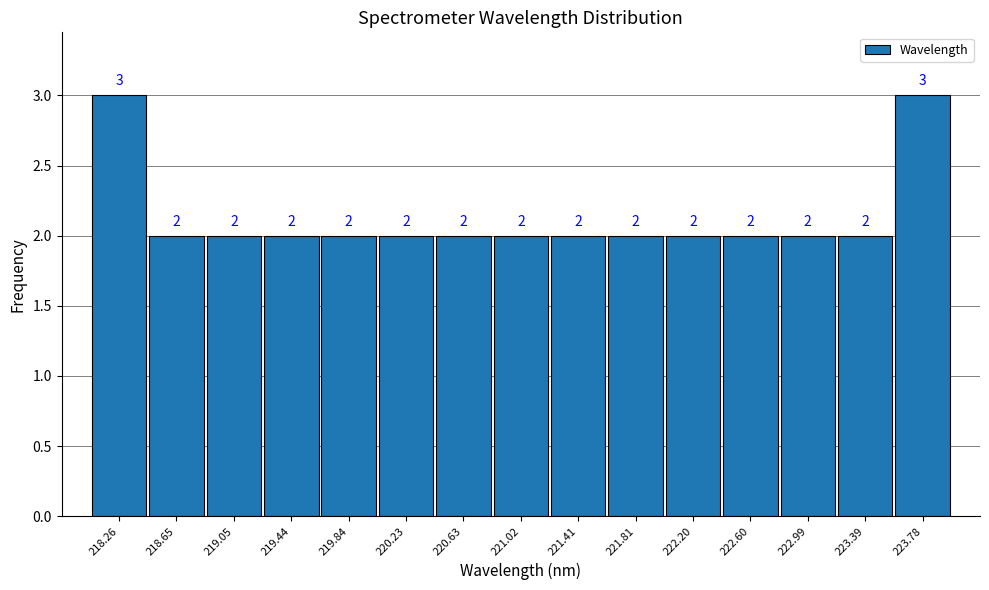

Reading left to right, transcribe this chart: for each bar, give the range it covers on the x-axis and its height. The bar edges are not printed on the chart, so give them approximately, as read against the axis.

218.05 to 218.45: 3
218.45 to 218.85: 2
218.85 to 219.25: 2
219.25 to 219.65: 2
219.65 to 220.05: 2
220.05 to 220.45: 2
220.45 to 220.80: 2
220.80 to 221.20: 2
221.20 to 221.60: 2
221.60 to 222.00: 2
222.00 to 222.40: 2
222.40 to 222.80: 2
222.80 to 223.20: 2
223.20 to 223.60: 2
223.60 to 224.00: 3